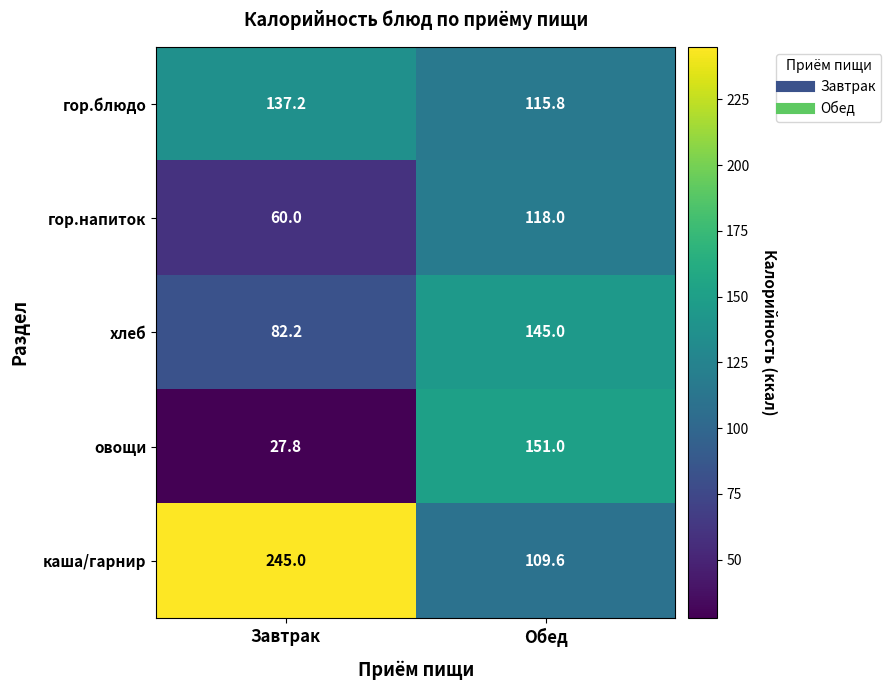

Count the number of data series in this chart.

5